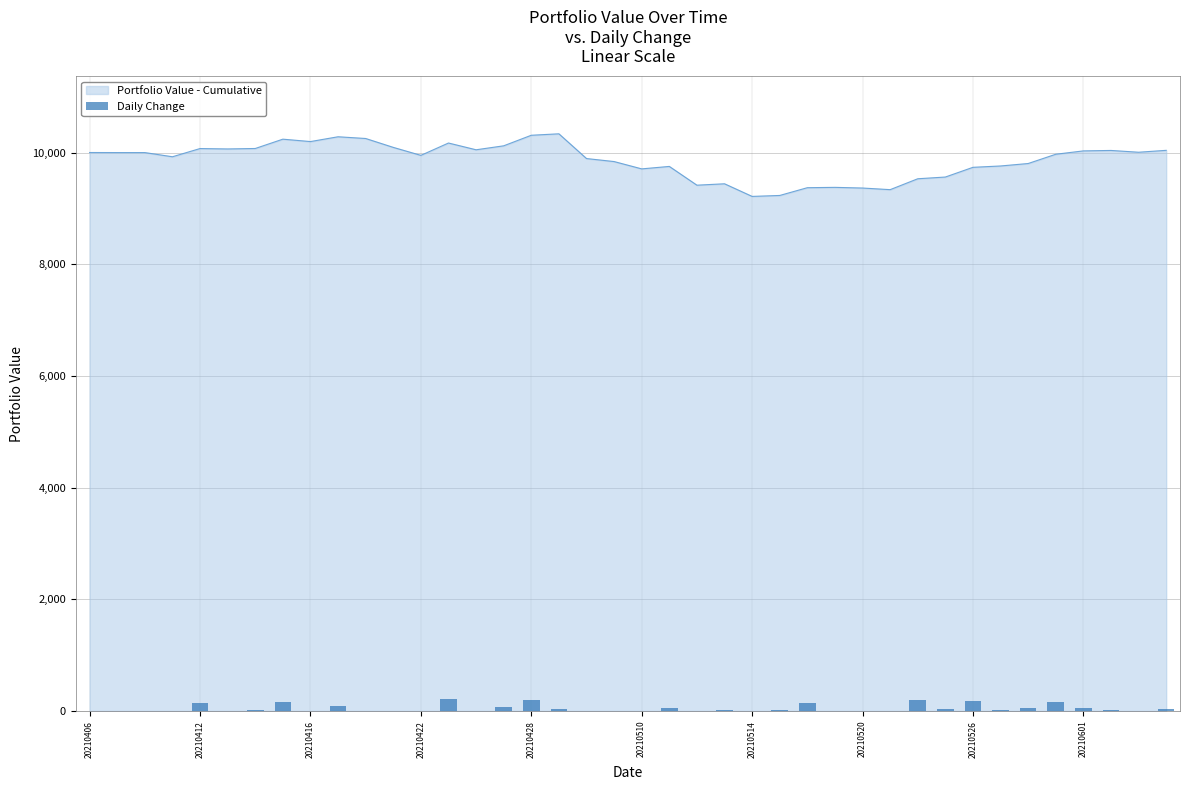

How many data points are above 8?

19